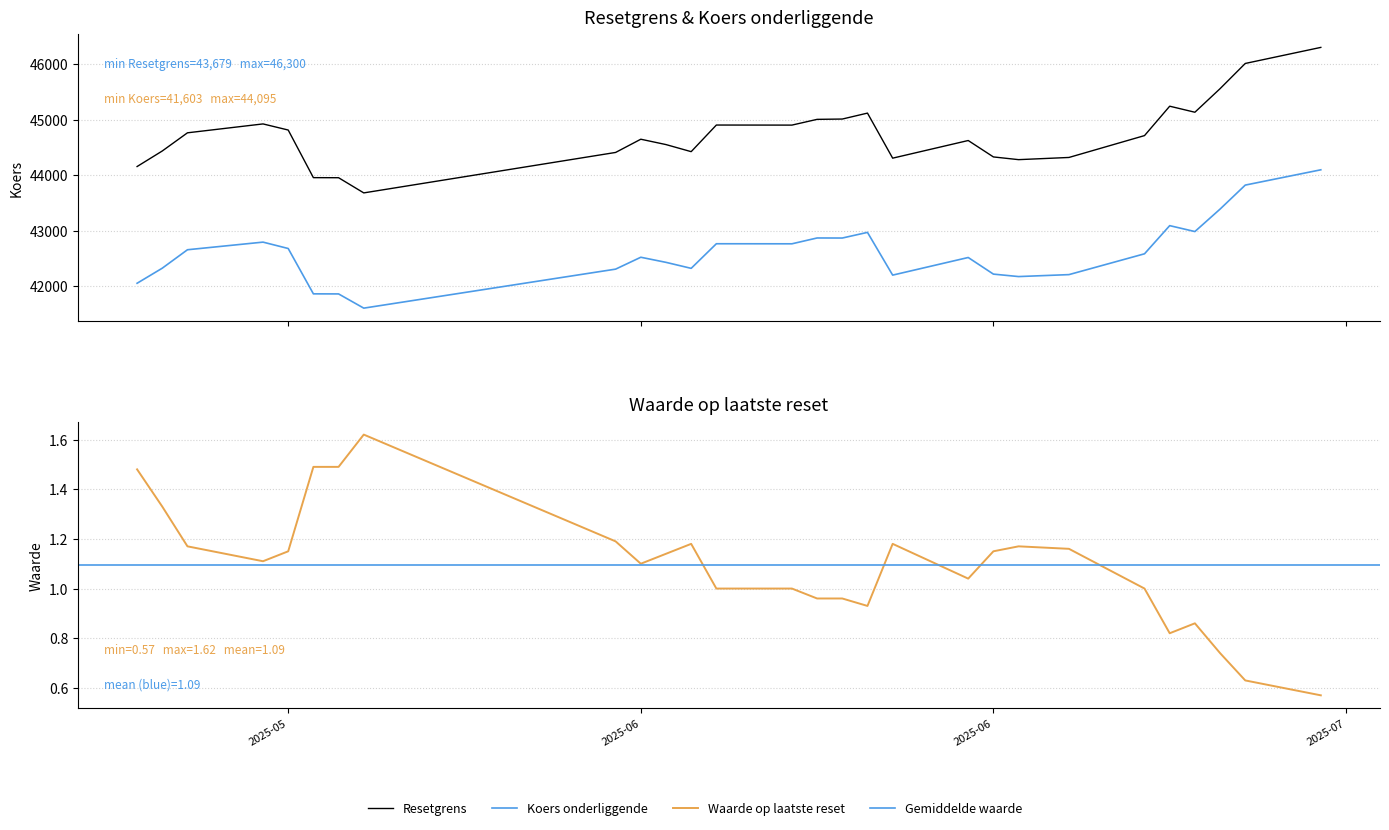

The Resetgrens series shows 69730.5 at 26. True or false?

False